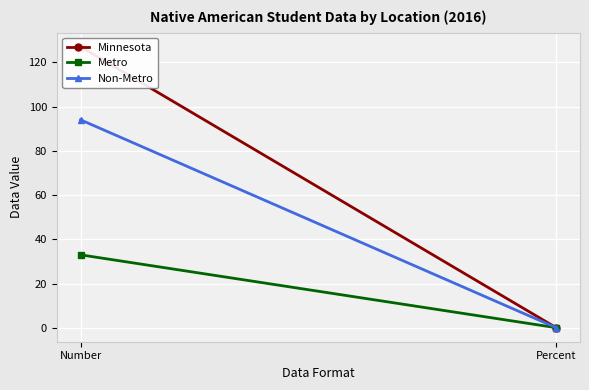

Which series has the largest total across all categories?

Minnesota